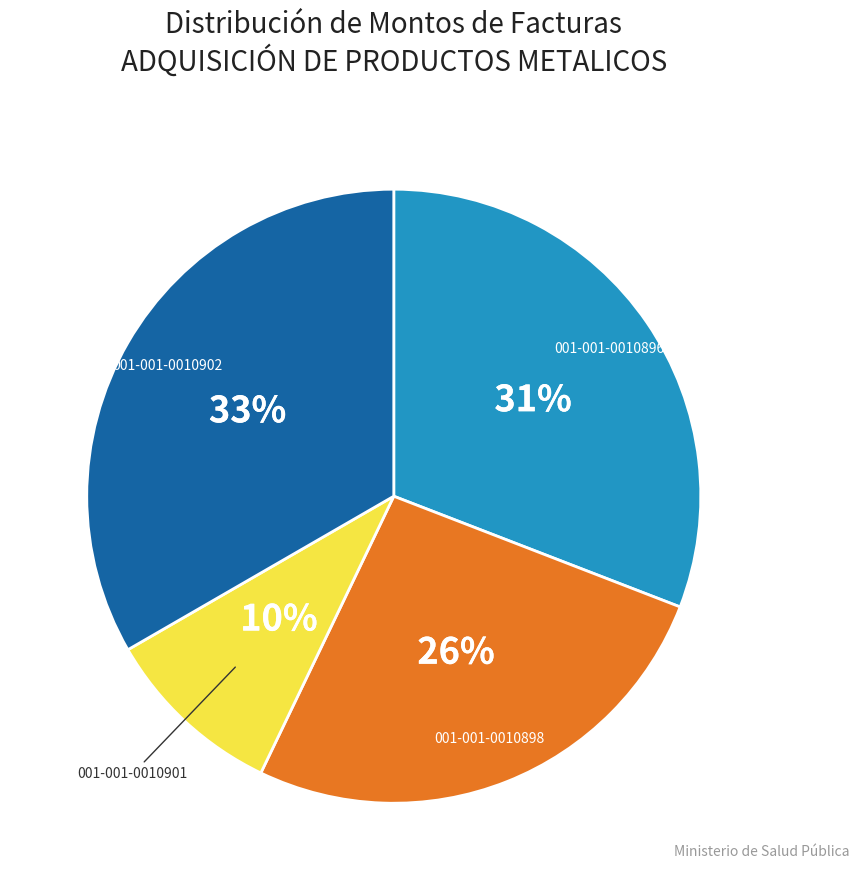

Combined, do 001-001-0010896 and 001-001-0010901 account for over 50%?

No